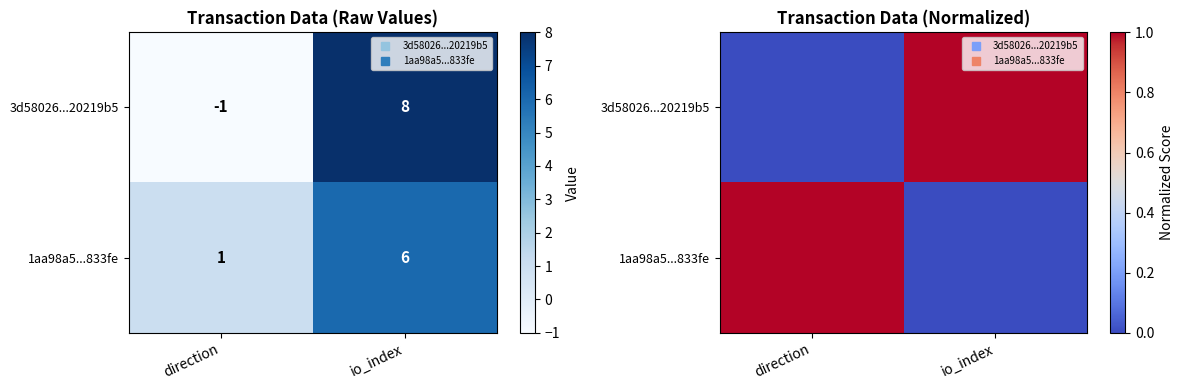

At which label does 3d58026...20219b5 reach its peak?

io_index